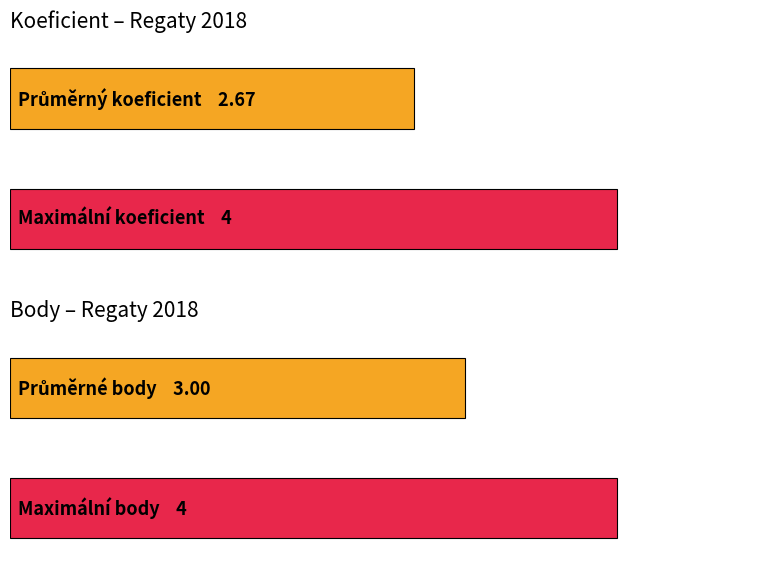

What is the value of the Body bar at the 2nd from the left?

3